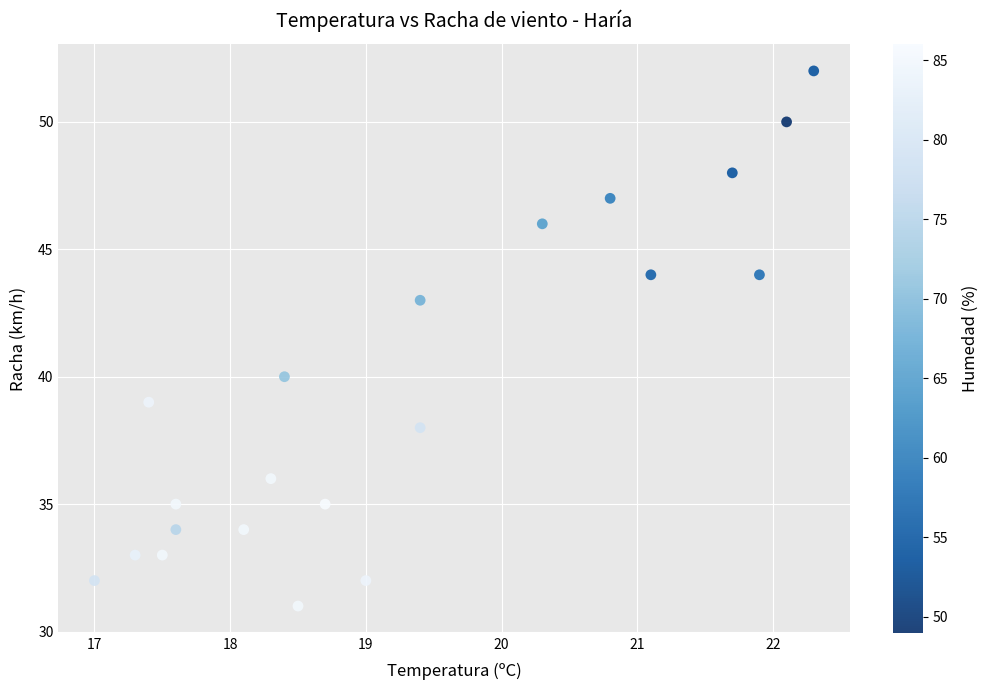

What Y value in the scatter plot is closest to 41?

40